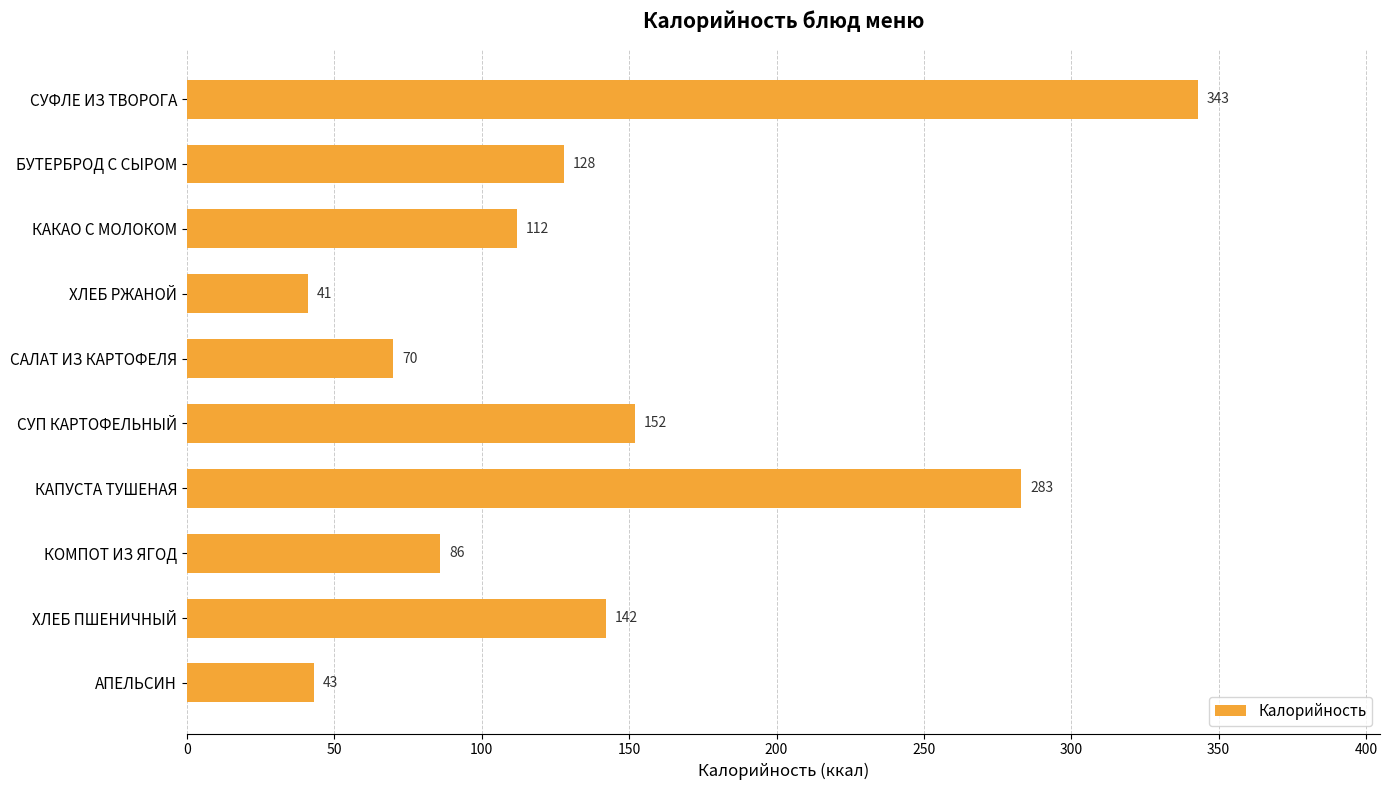

Which category has the lowest value across all series?

ХЛЕБ РЖАНОЙ